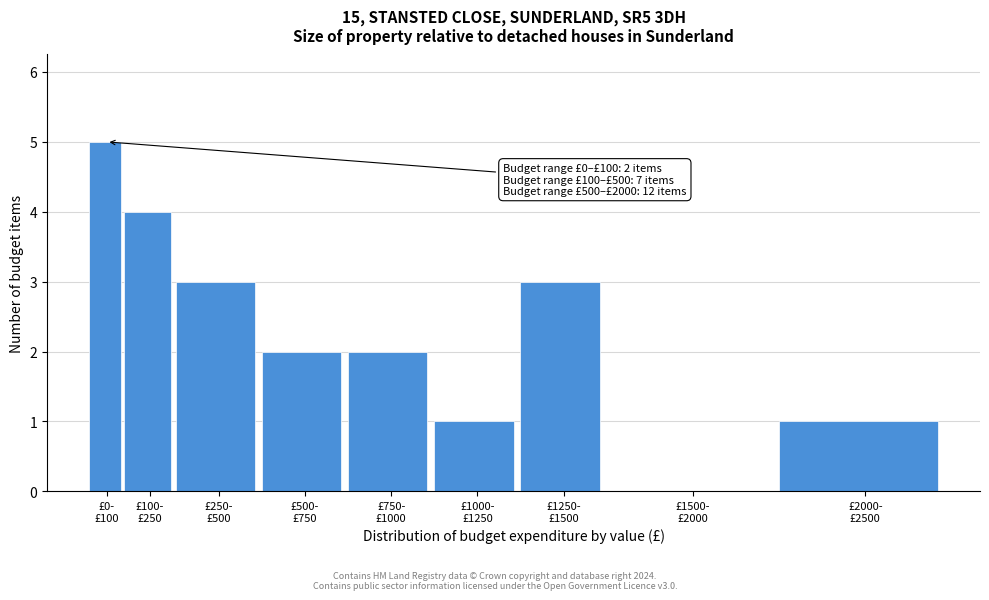

What is the greatest value displayed?

5